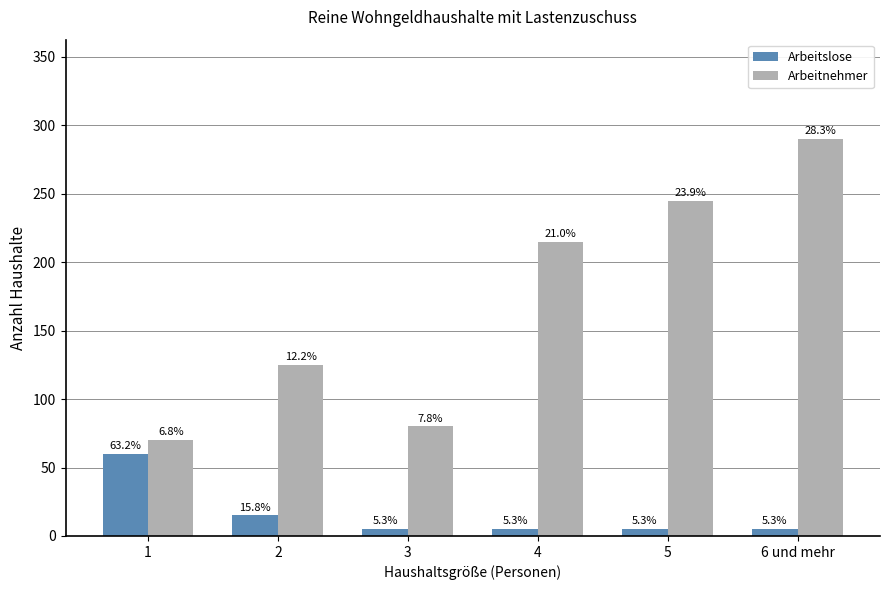

At which label does Arbeitnehmer reach its minimum?

1